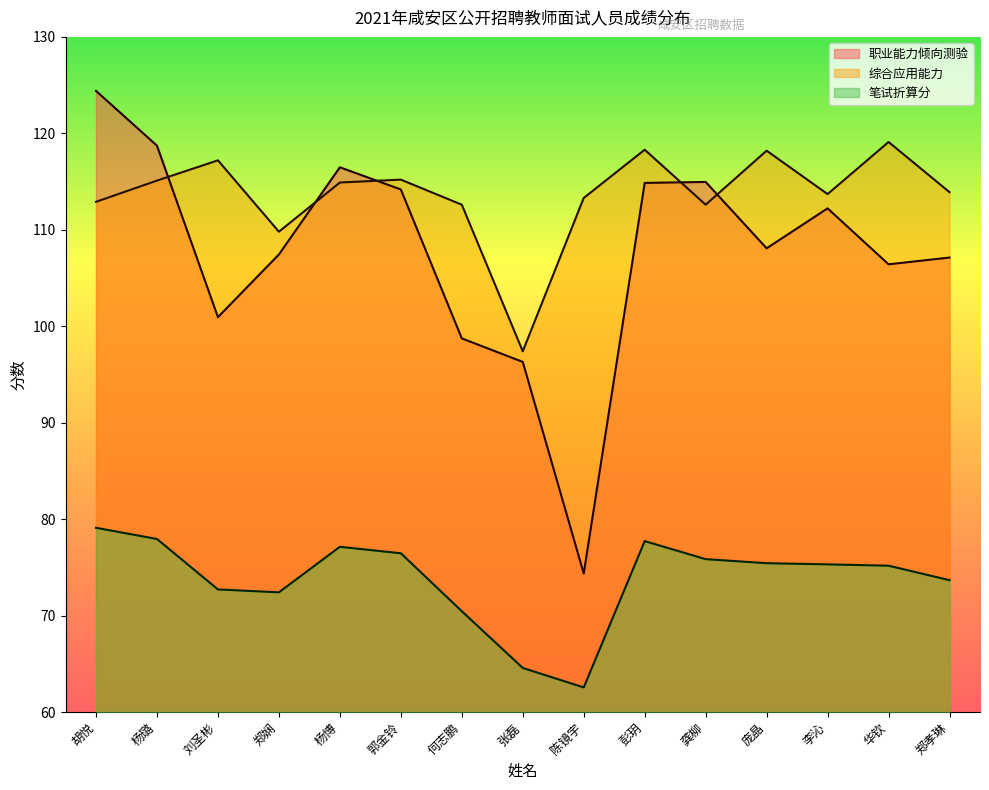

How many data points does each series have?

15